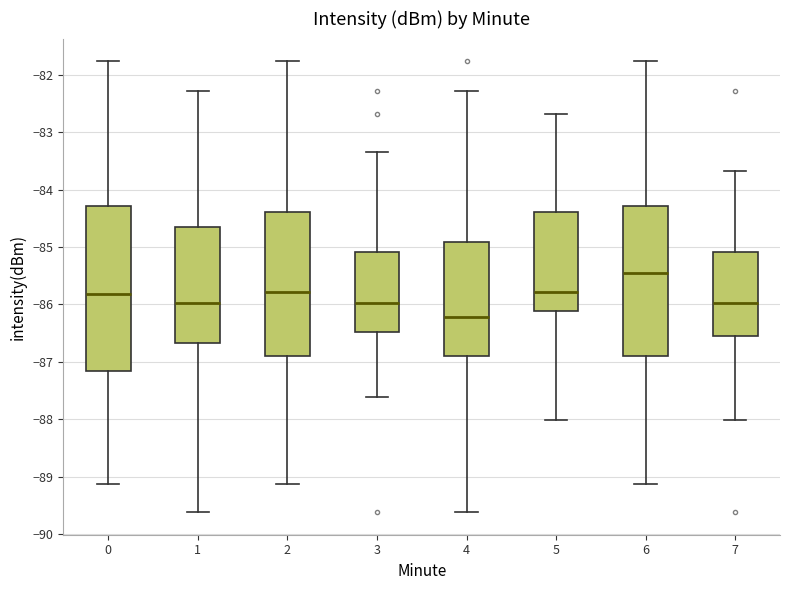

Reading left to right, transcribe this box plot: for each box, give where its median line is, the range the box spans, and where its two whiskers end, as read against the y-axis. The values are not printed on the chart, so give them approximately, as read against the axis.

0: median -85.8, box -87.2 to -84.3, whiskers -89.1 to -81.8
1: median -86.0, box -86.7 to -84.6, whiskers -89.6 to -82.3
2: median -85.8, box -86.9 to -84.4, whiskers -89.1 to -81.8
3: median -86.0, box -86.5 to -85.1, whiskers -87.6 to -83.3
4: median -86.2, box -86.9 to -84.9, whiskers -89.6 to -82.3
5: median -85.8, box -86.1 to -84.4, whiskers -88.0 to -82.7
6: median -85.4, box -86.9 to -84.3, whiskers -89.1 to -81.8
7: median -86.0, box -86.5 to -85.1, whiskers -88.0 to -83.7